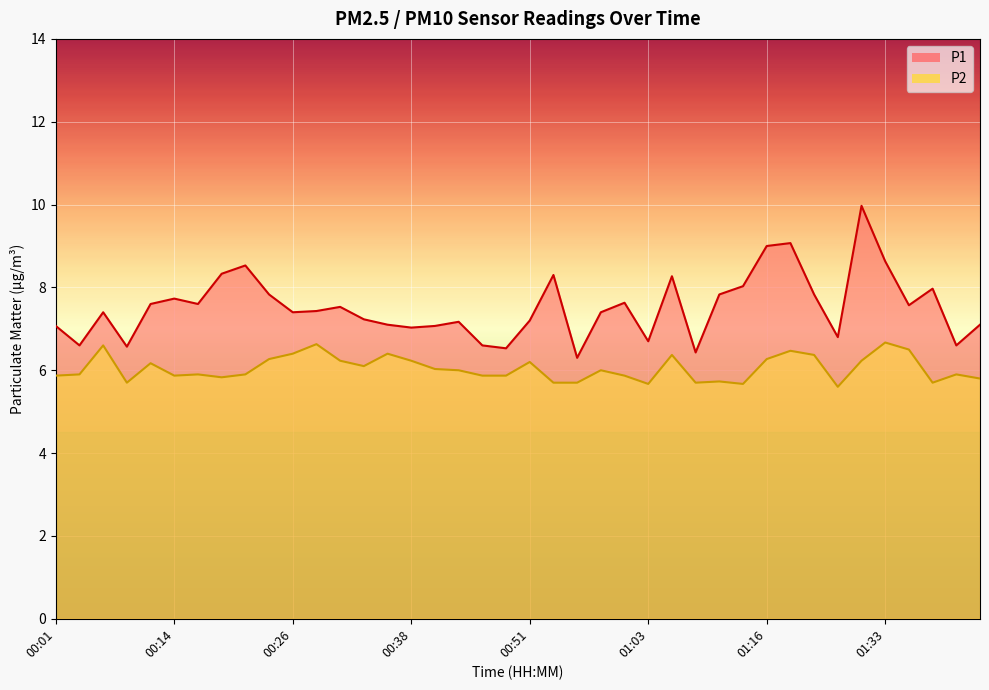

True or false: P2 and P1 cross at least once.

False